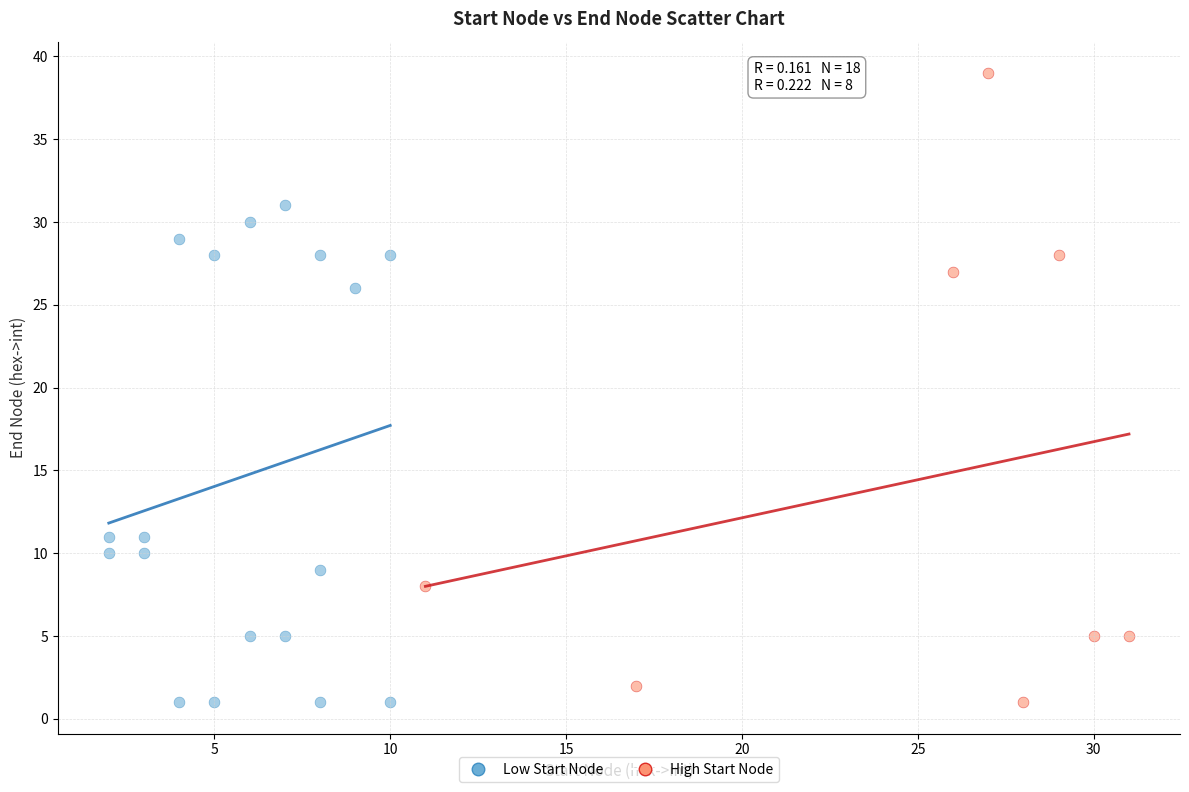

Which series contains the highest Y value?

High Start Node